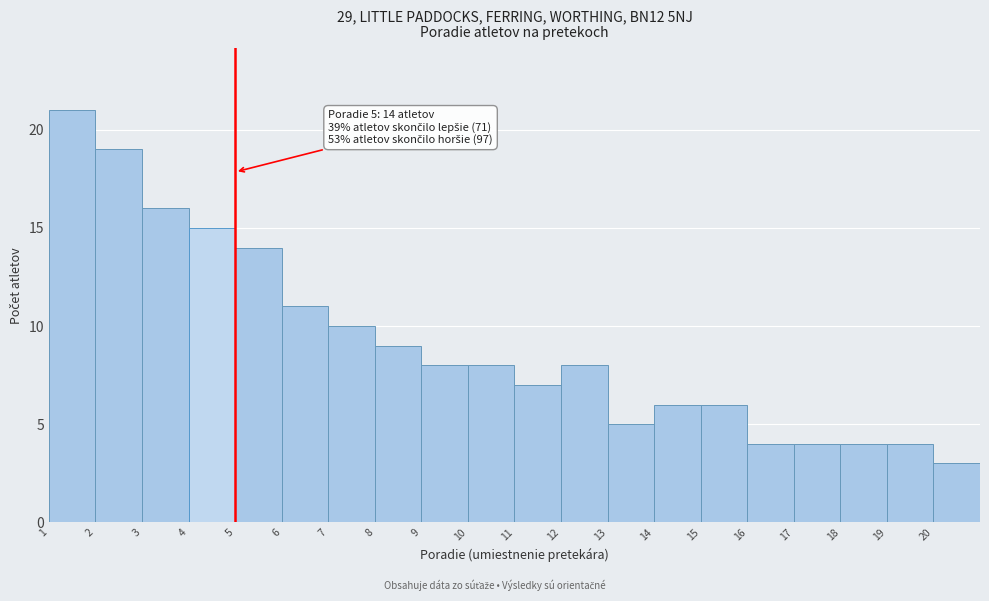

Which range on the x-axis has the tallest bar?

1 to 2